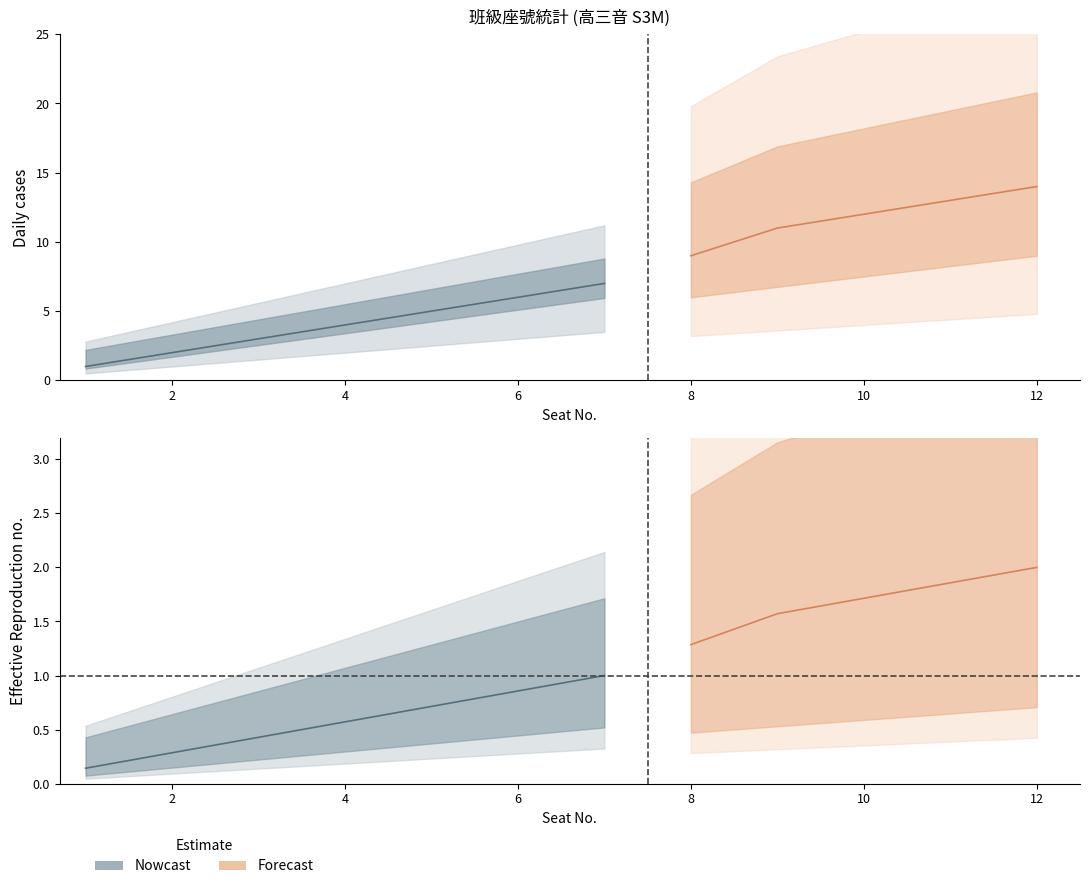

Which series has the largest range (max minus min)?

Forecast_upper